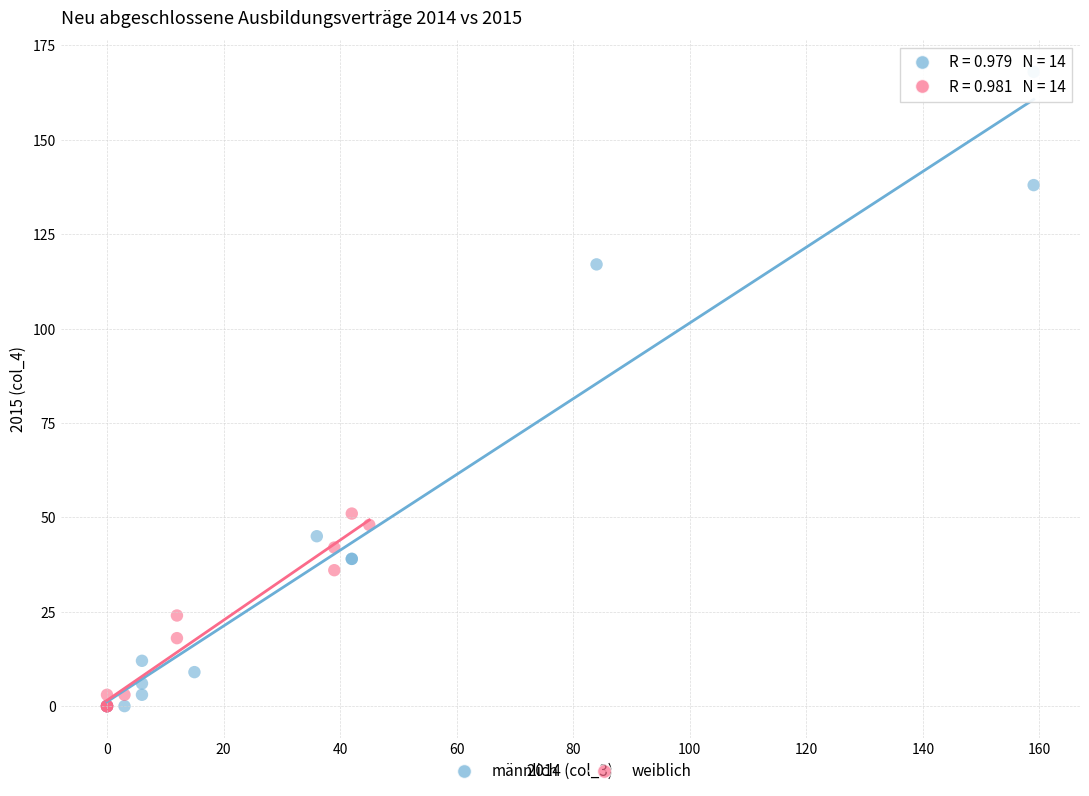

Which series has the largest Y range (max minus min)?

männlich